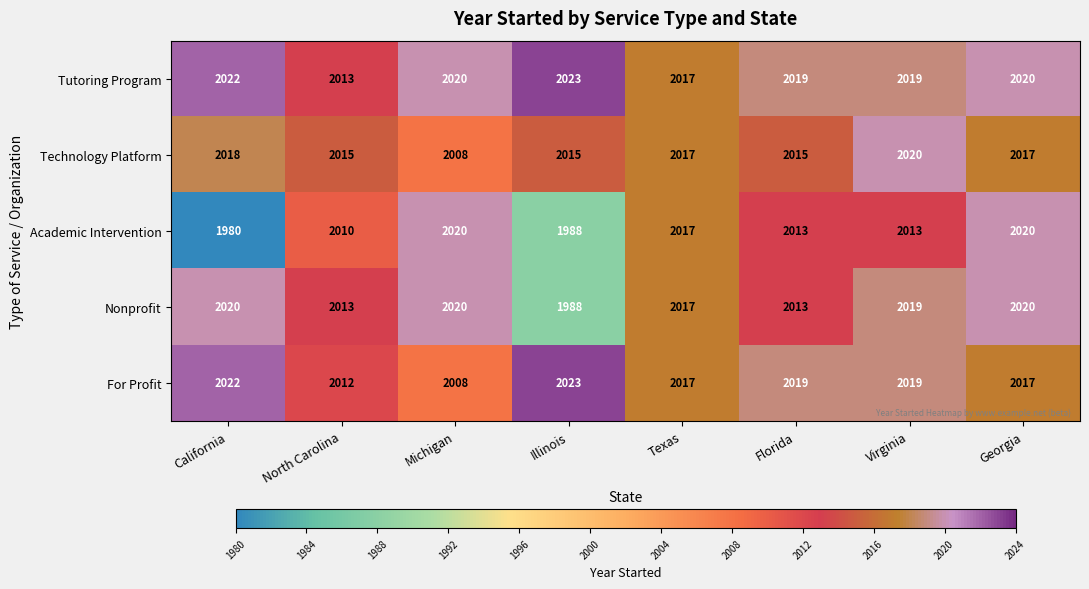

Read the Tutoring Program value at North Carolina.

2013